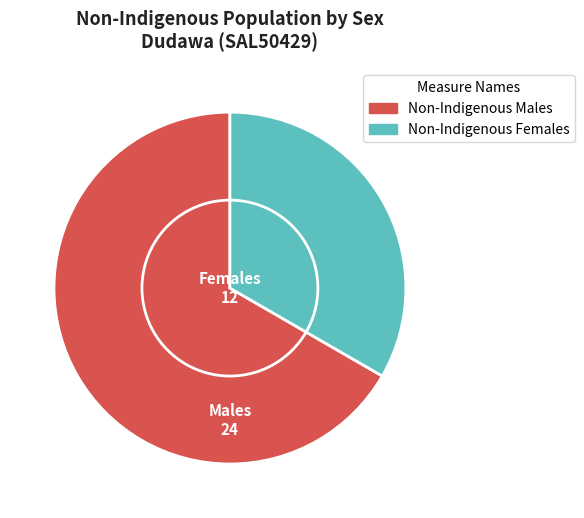

Which series has the largest range (max minus min)?

Non-Indigenous